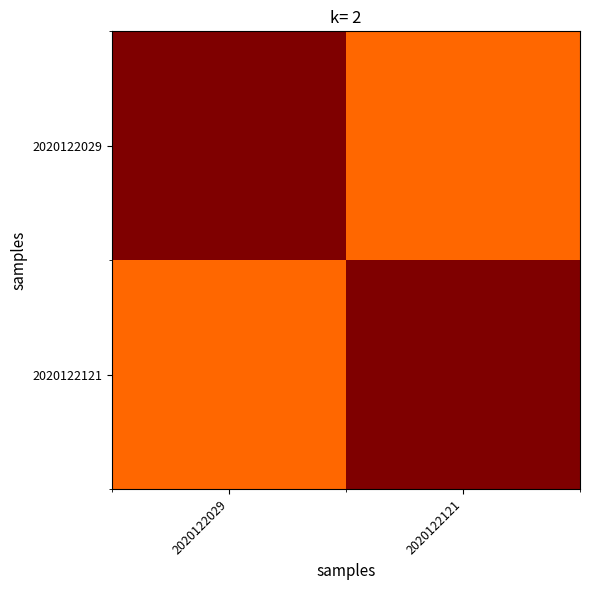

At how many categories does at least one series exceed 0?

2